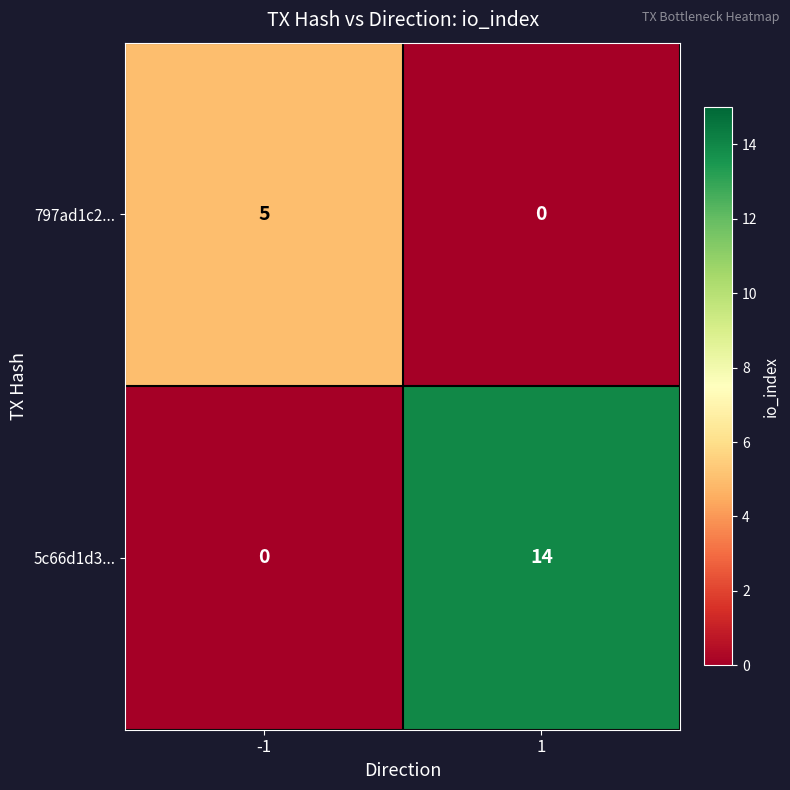

How many series are shown in this chart?

2